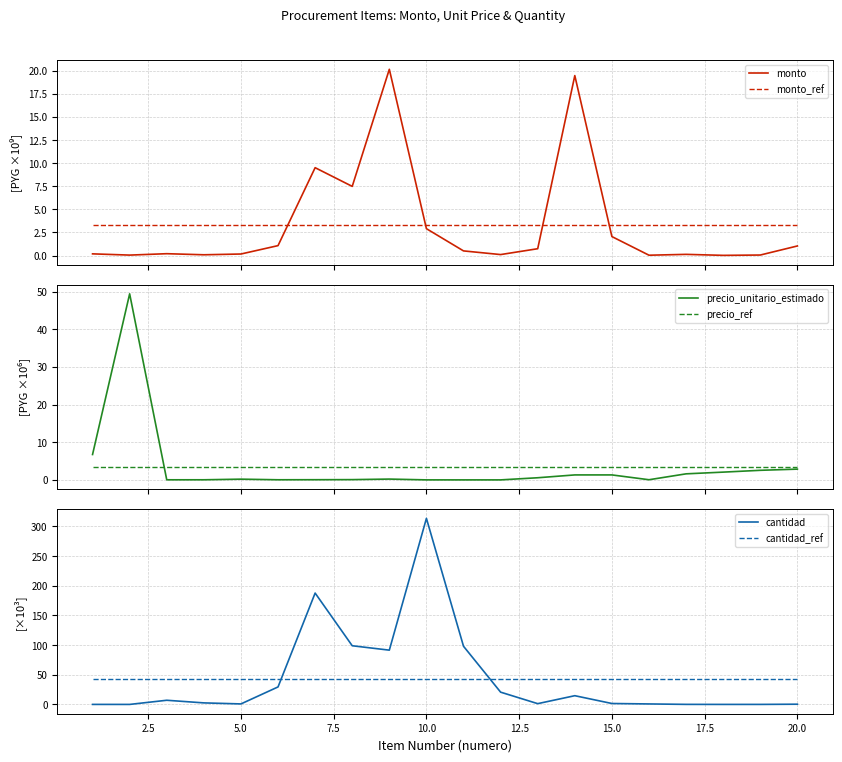

What is the maximum value for precio_unitario_estimado?

49.4